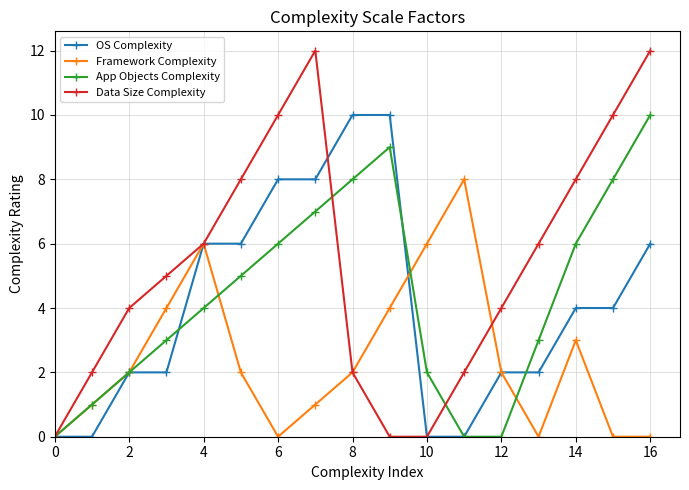

What is the maximum value shown in the chart?

12